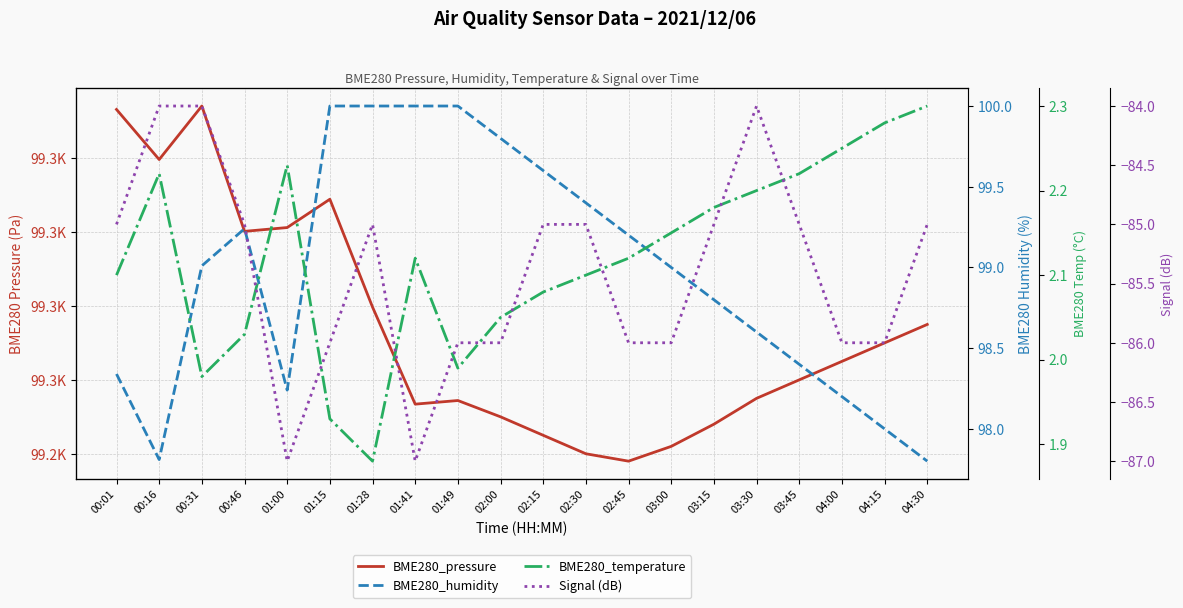

How many values in the BME280_temperature series exceed 2?

16